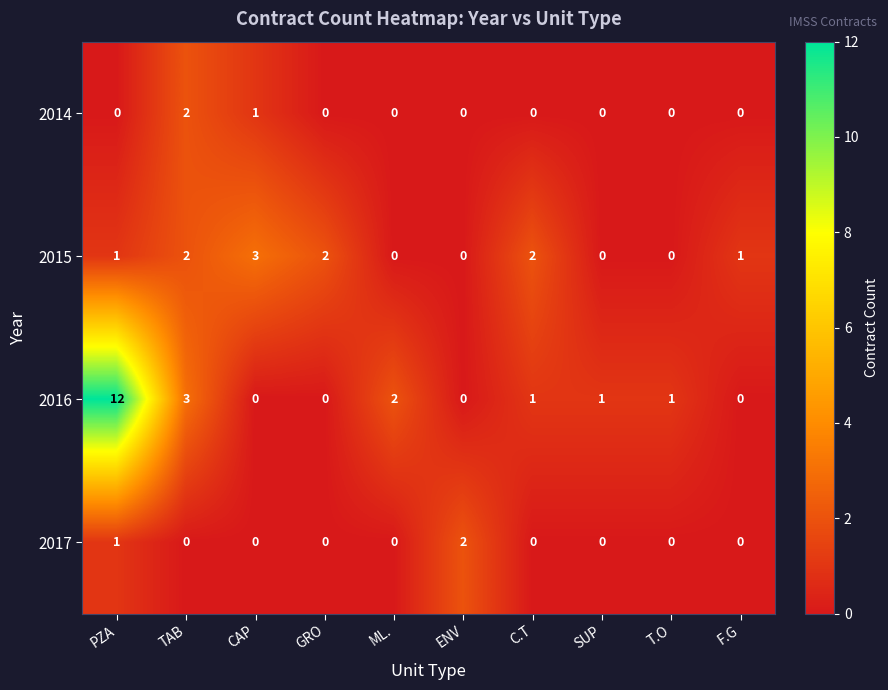

Which series changed the most between ENV and SUP?

2017